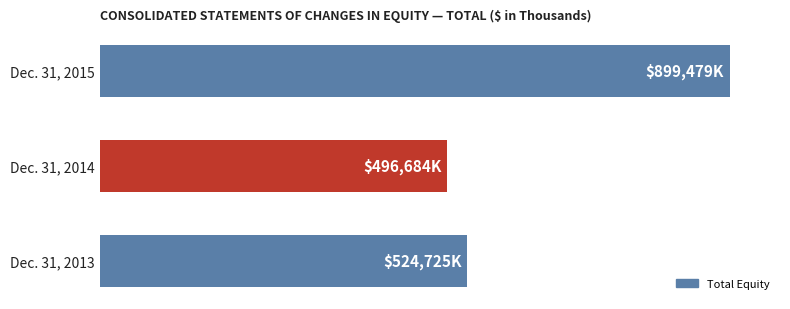

Are the bars horizontal?

Yes